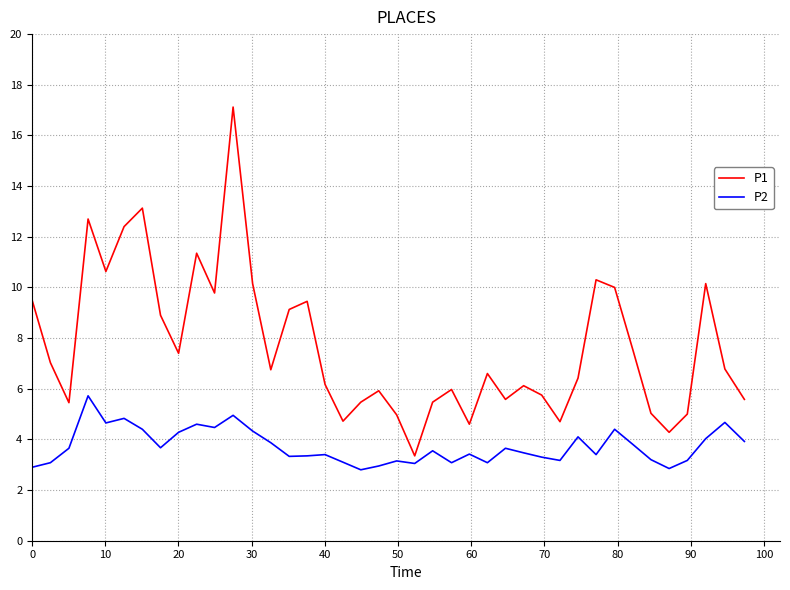

Which series has the widest spread of values?

P1